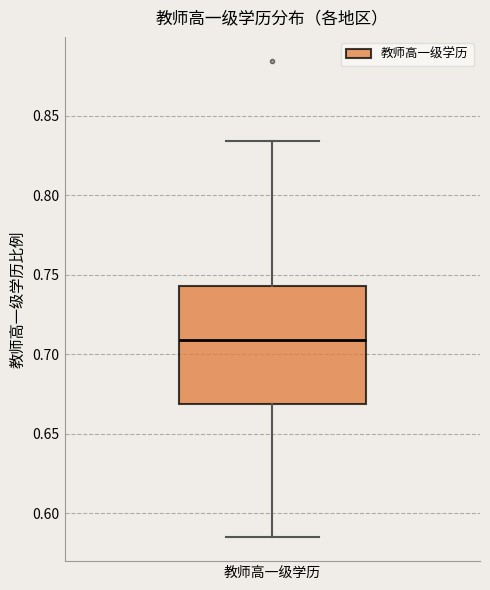

Where does the lower whisker of the box for 教师高一级学历 end on the y-axis? The values are not printed on the chart, so give them approximately, as read against the axis.

0.585